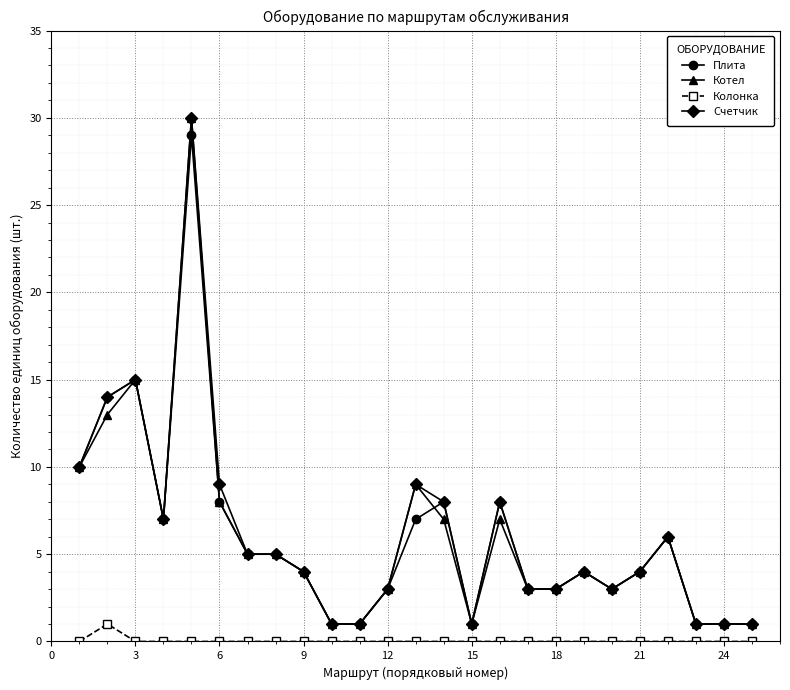

True or false: Колонка and Счетчик intersect in this chart.

False